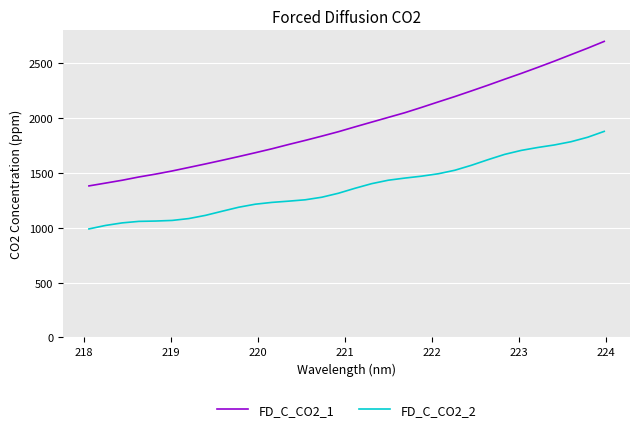

What are all the series names shown in the legend?

FD_C_CO2_1, FD_C_CO2_2